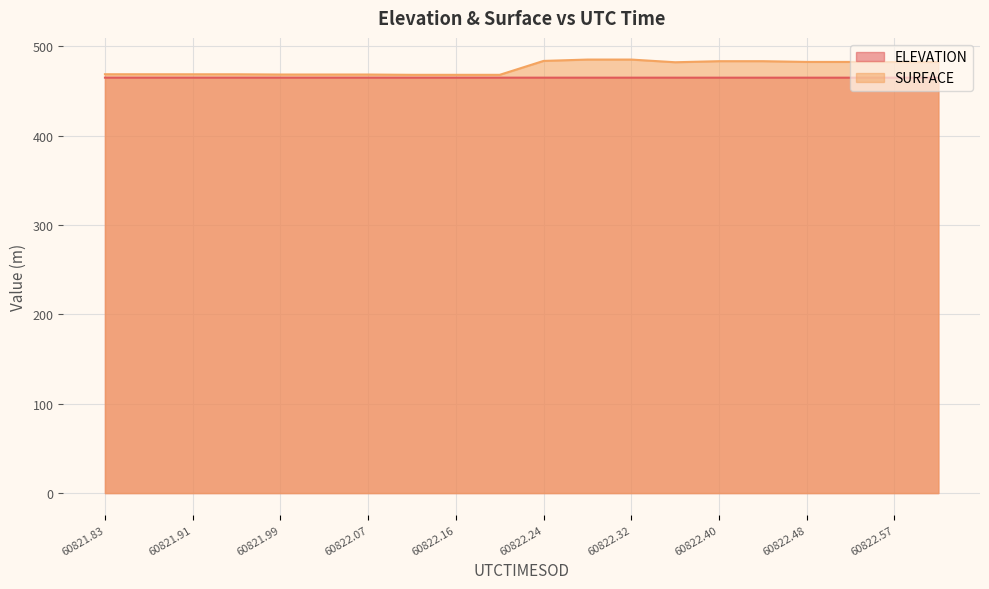

What is the total value across all series at 60821.83?

933.9